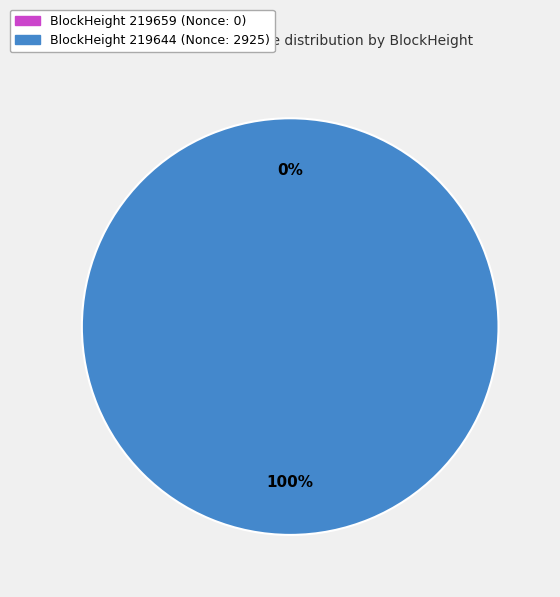

Is there a majority slice in this chart?

Yes